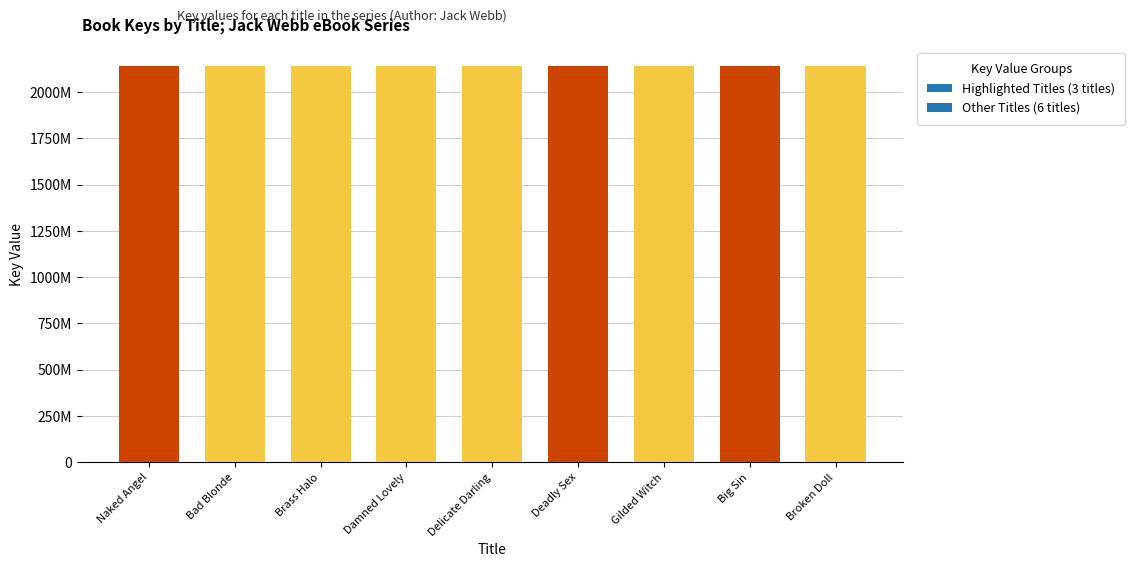

True or false: the data shows 2137721066 at Damned Lovely.

True